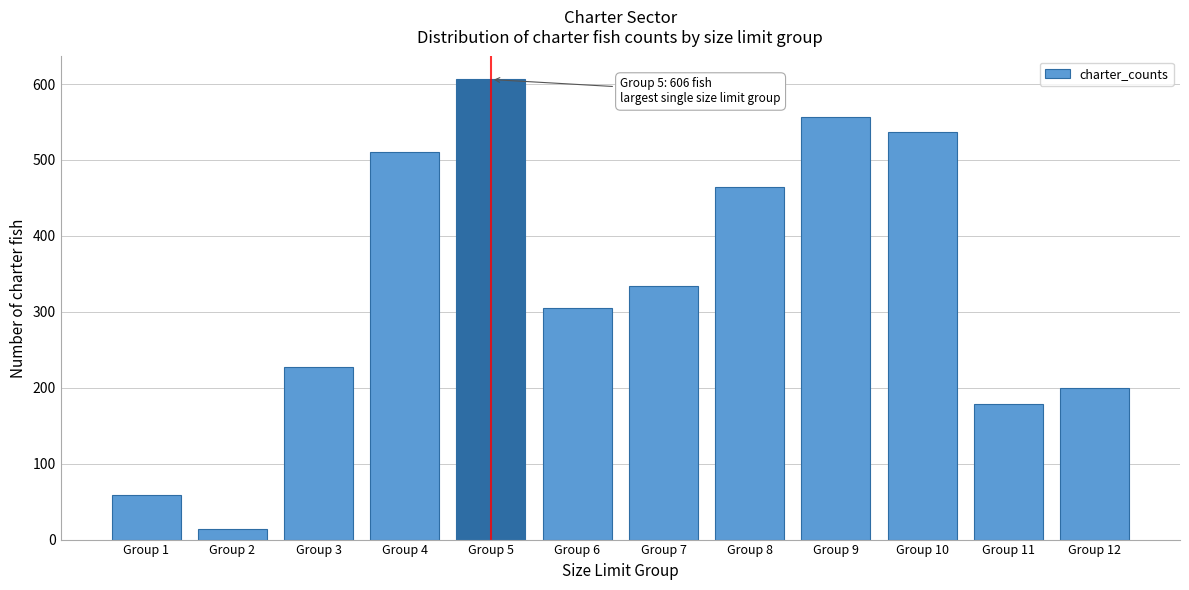

Reading right to left, list all the values displayed in this chart.

200	179	537	556	465	334	305	606	510	227	14	59